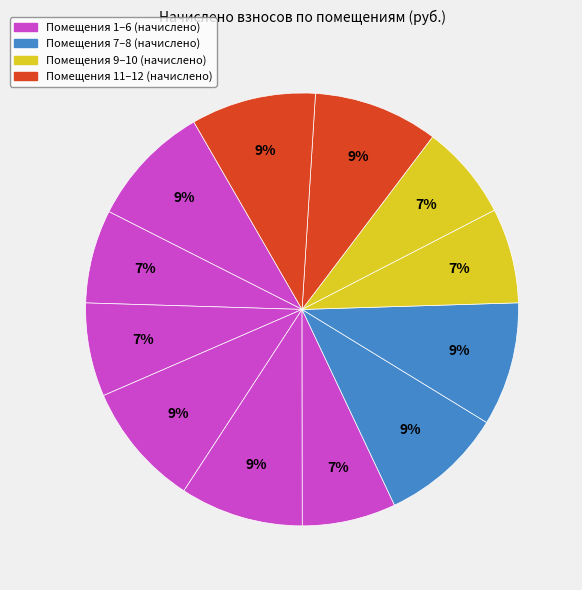

Is there any slice that represents more than half of the pie?

No